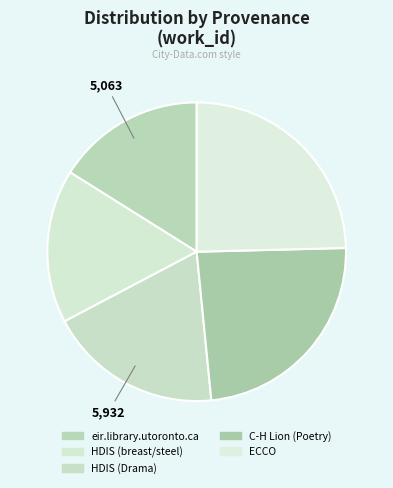

To the nearest percent, what is the difference between the ECCO and HDIS (Drama) slice percentages?

6%